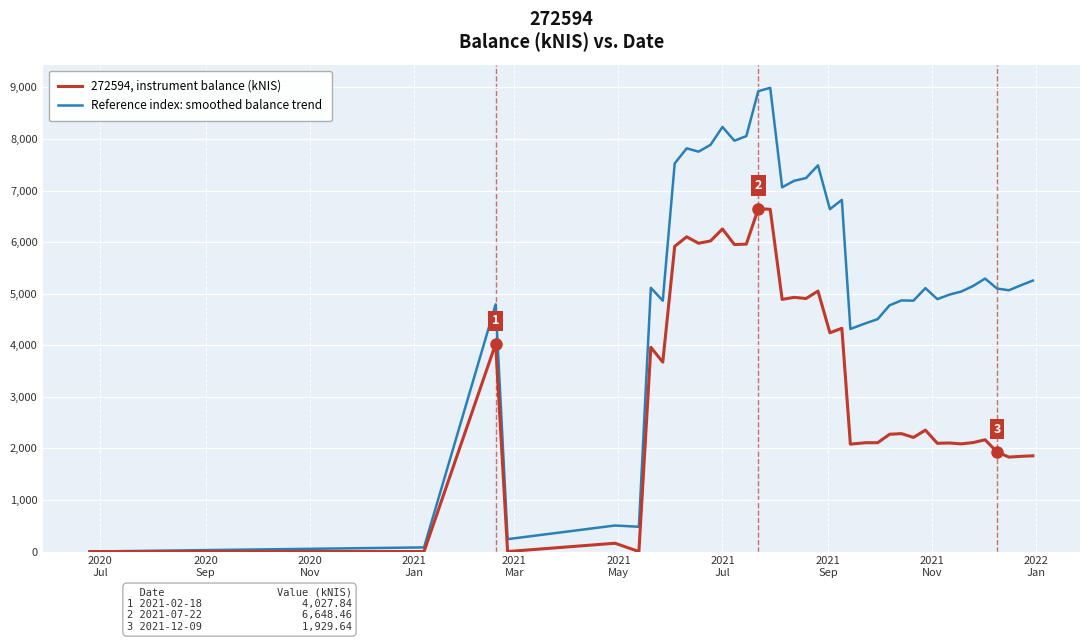

What is the maximum value shown in the chart?

8990.7